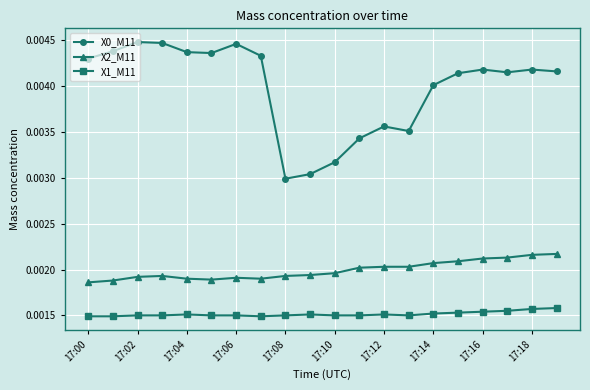

True or false: X2_M11 and X0_M11 intersect in this chart.

False